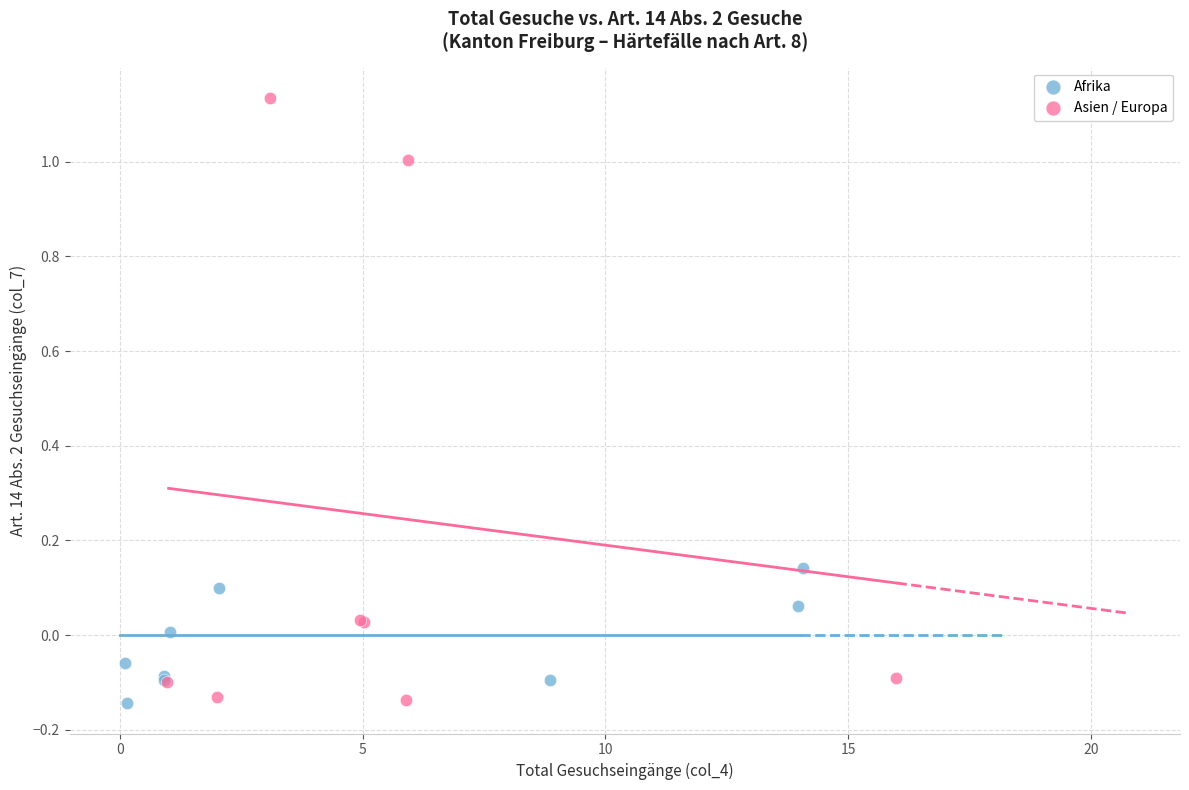

Which series has the largest Y range (max minus min)?

Asien / Europa